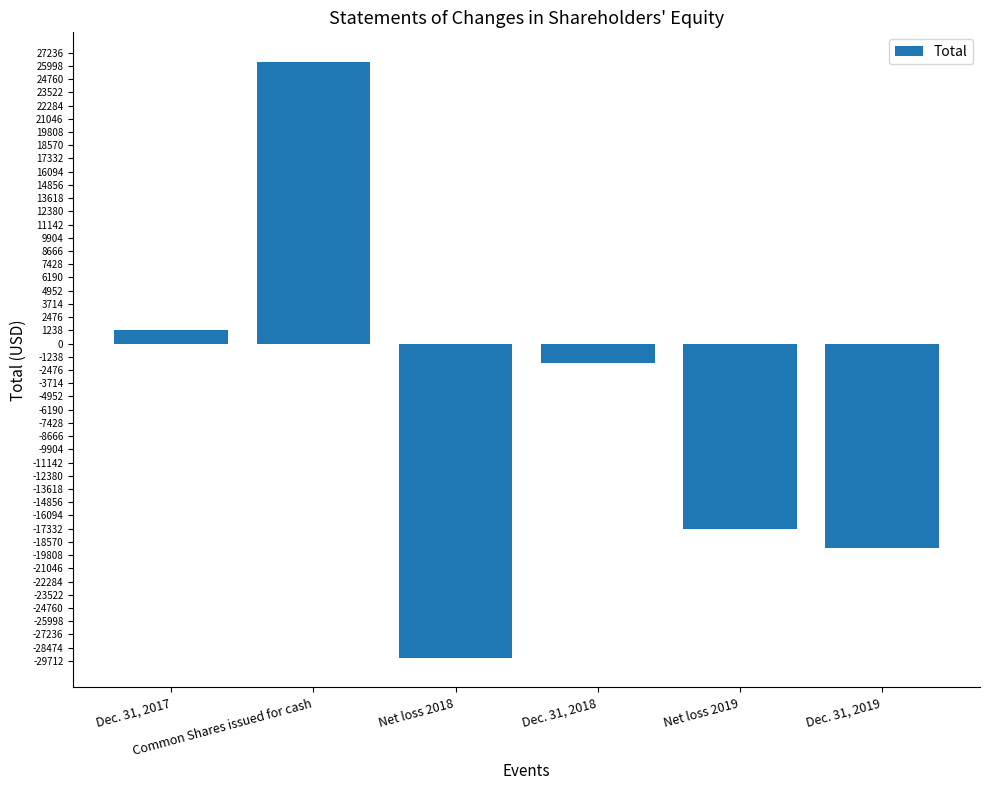

What is the change in value from Net loss 2018 to Dec. 31, 2018?

+27626